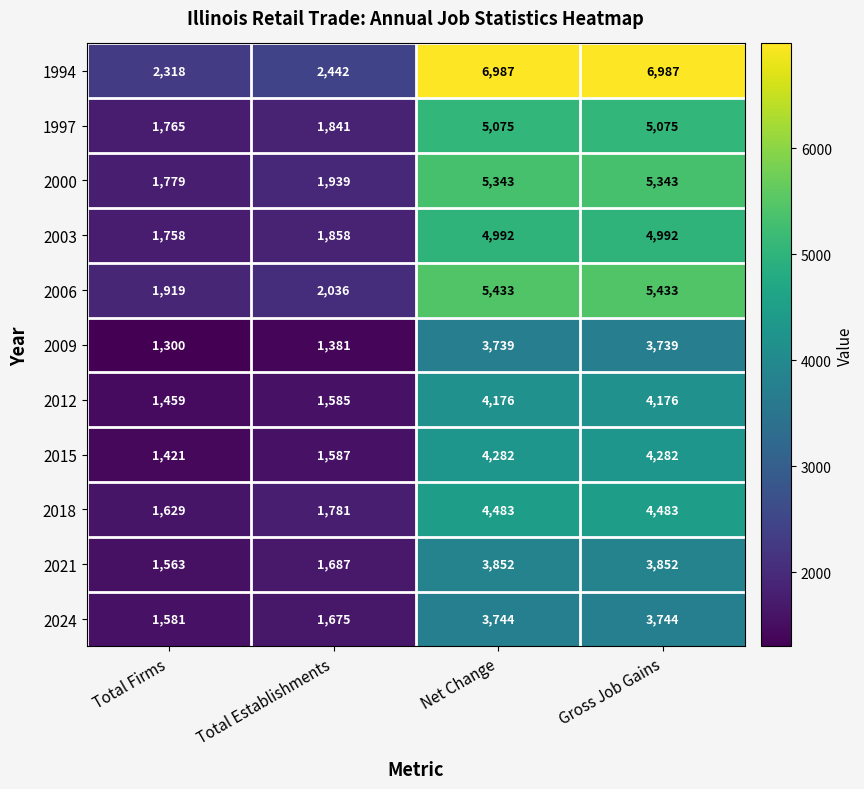

Rank the series by their maximum value, from highest to lowest.

1994, 2006, 2000, 1997, 2003, 2018, 2015, 2012, 2021, 2024, 2009